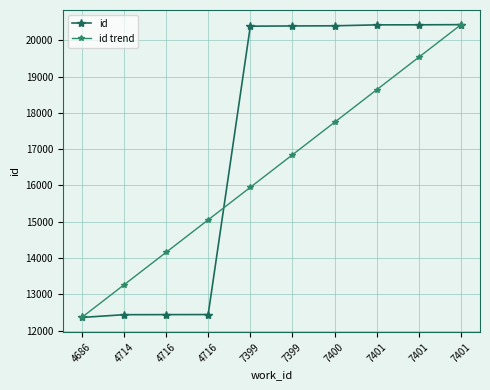

Count the number of categories in the chart.

10